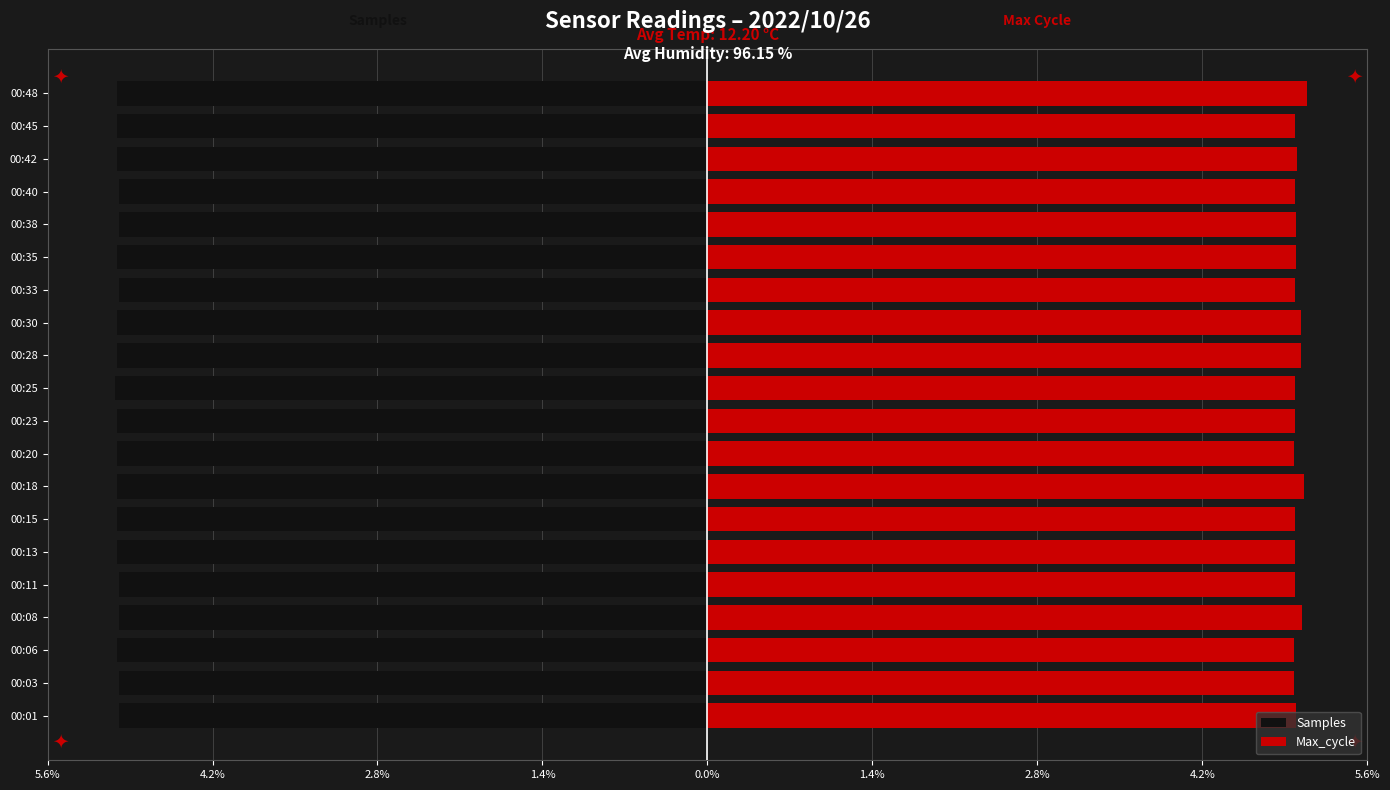

Between 00:28 and 00:40, which is larger?

00:40